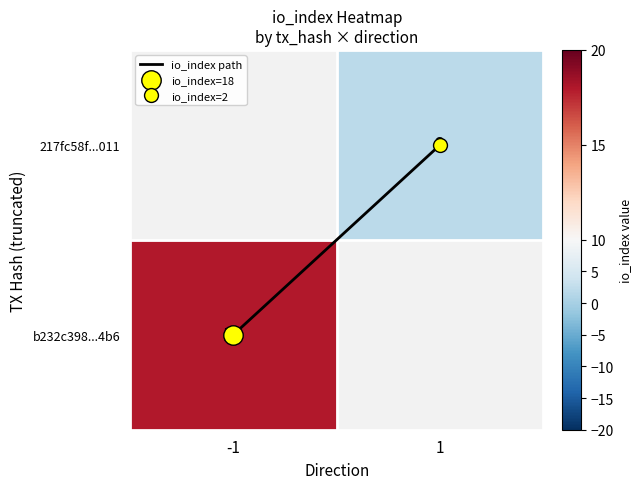

Which label corresponds to the largest value in the chart?

1